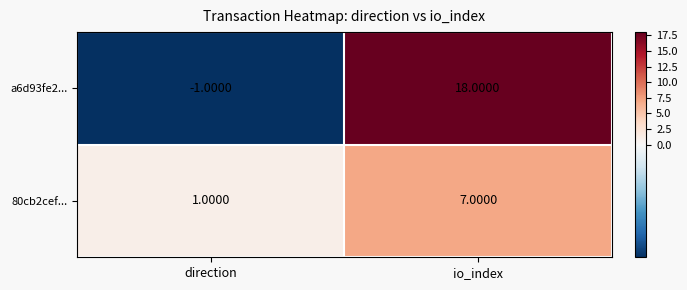

At how many categories does at least one series exceed 6?

1